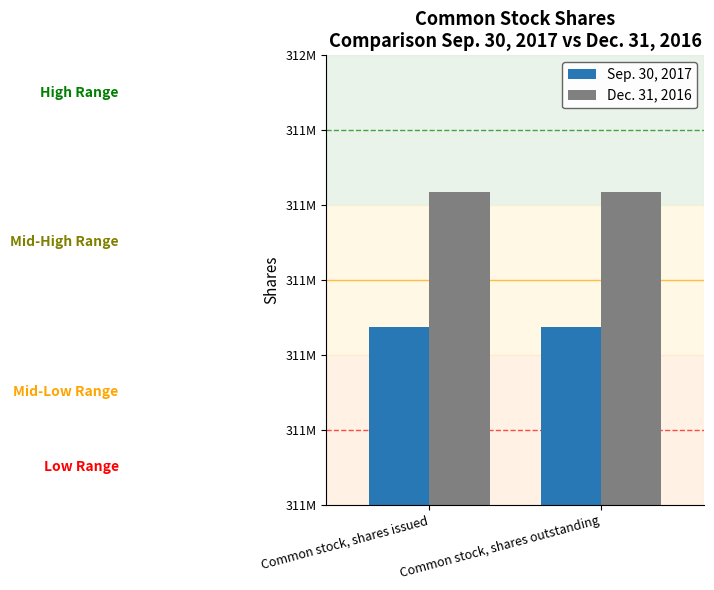

What are all the series names shown in the legend?

Sep. 30, 2017, Dec. 31, 2016